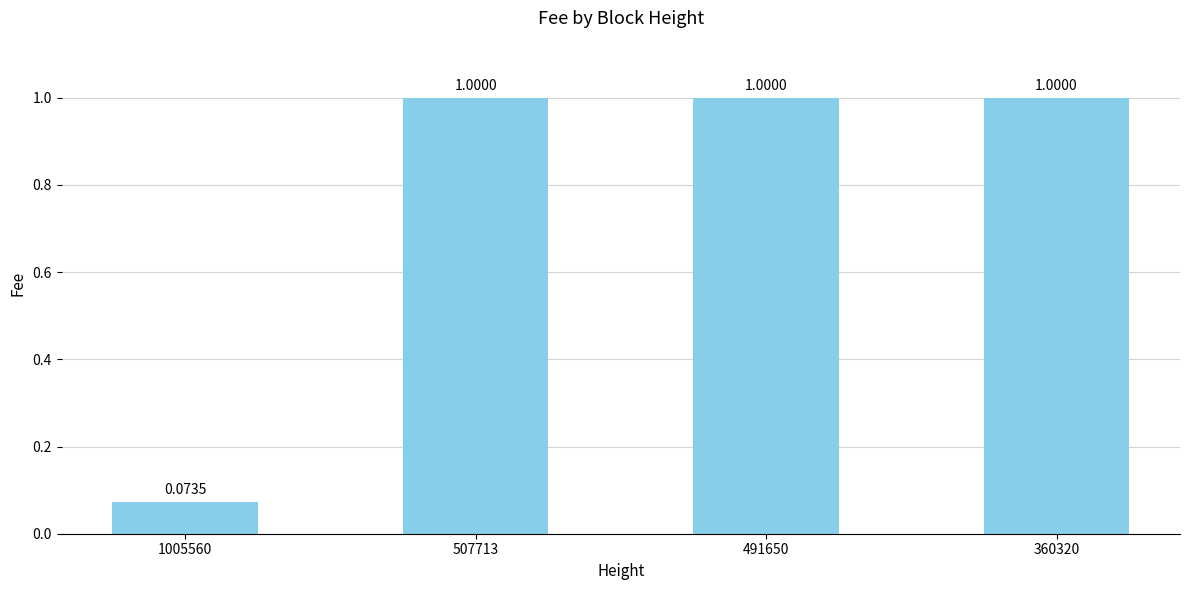

What is the change in value from 1005560 to 507713?

+0.9